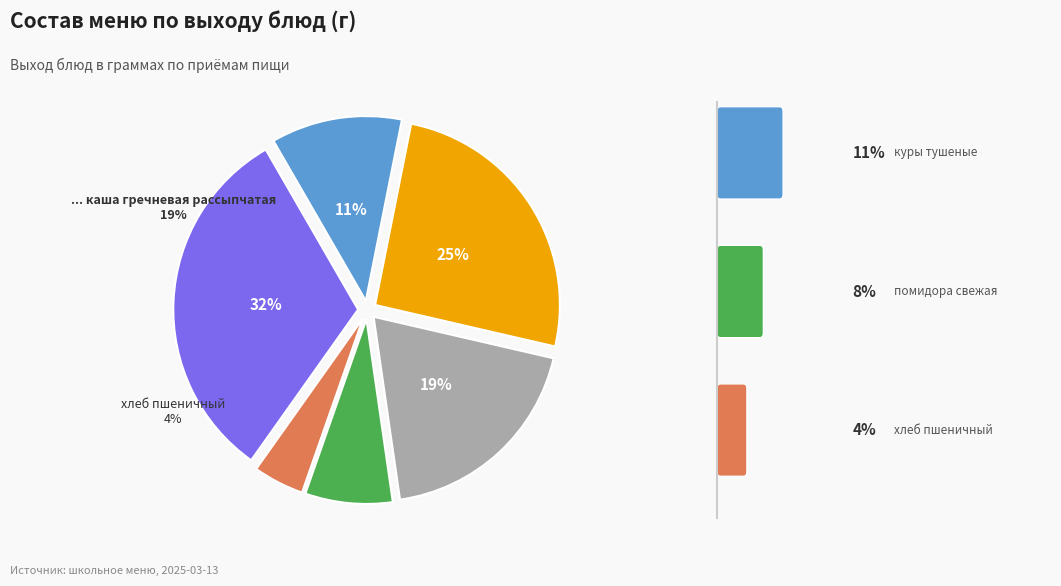

Is there a majority slice in this chart?

No